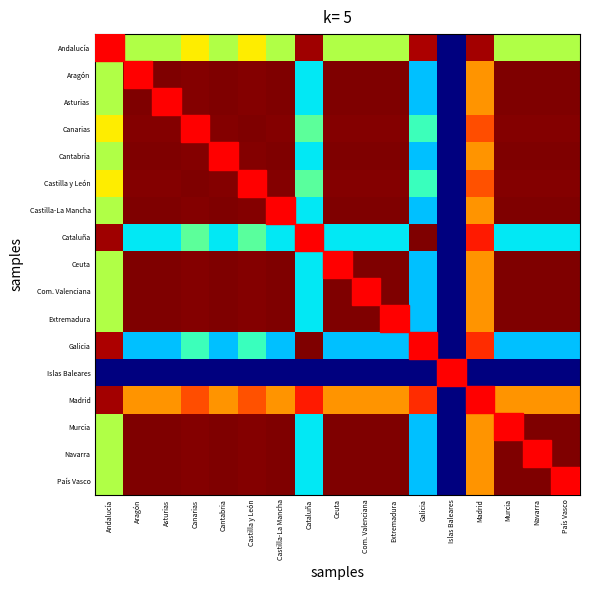

Rank the series by their maximum value, from lowest to highest.

Aragón, Canarias, Cantabria, Com. Valenciana, Andalucía, Asturias, Cataluña, Ceuta, Extremadura, Galicia, Islas Baleares, Madrid, Murcia, País Vasco, Castilla y León, Castilla-La Mancha, Navarra